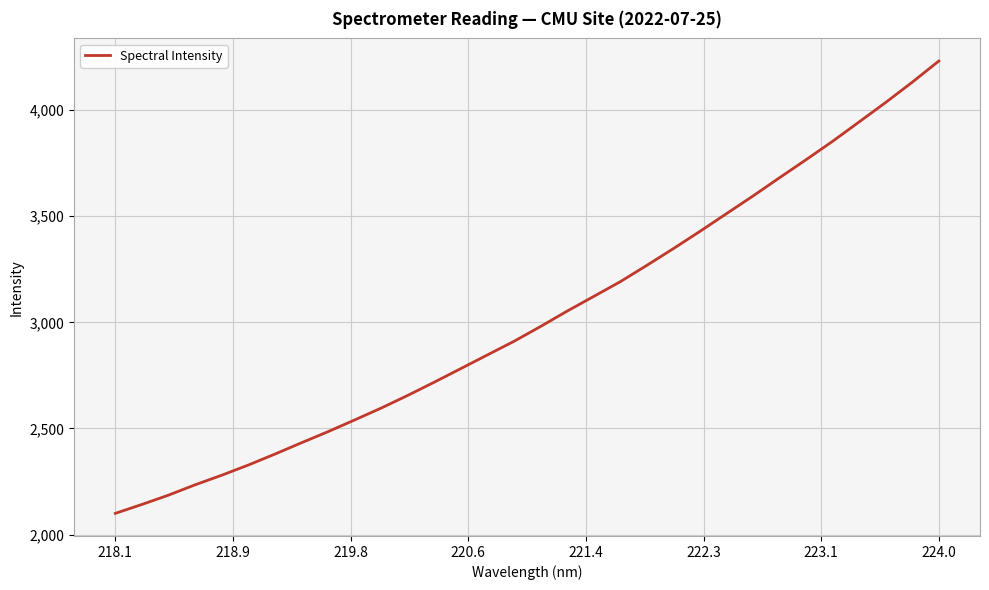

What is the maximum value shown in the chart?

4230.8